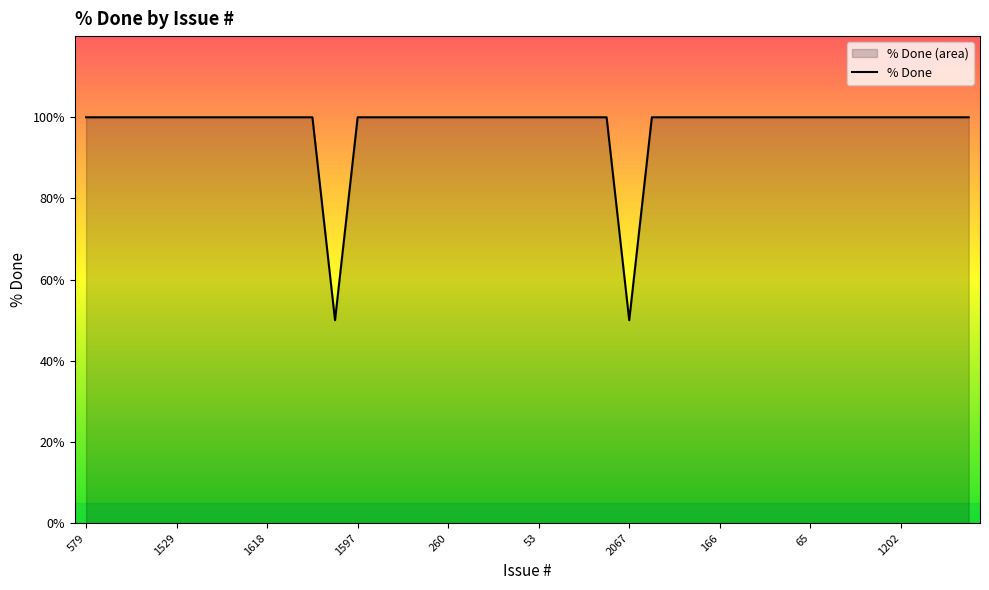

What is the label of the 16th point from the left?

15